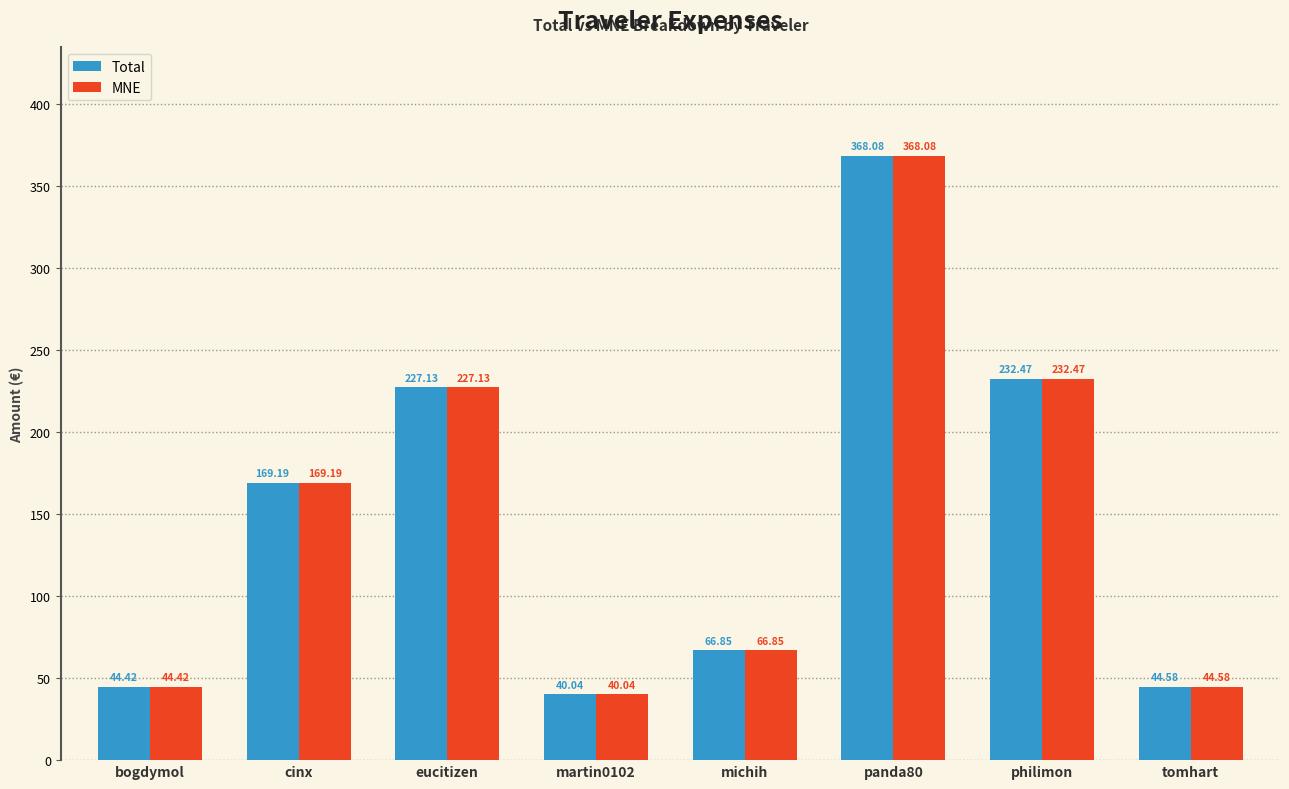

At which category is the sum across all series the highest?

panda80